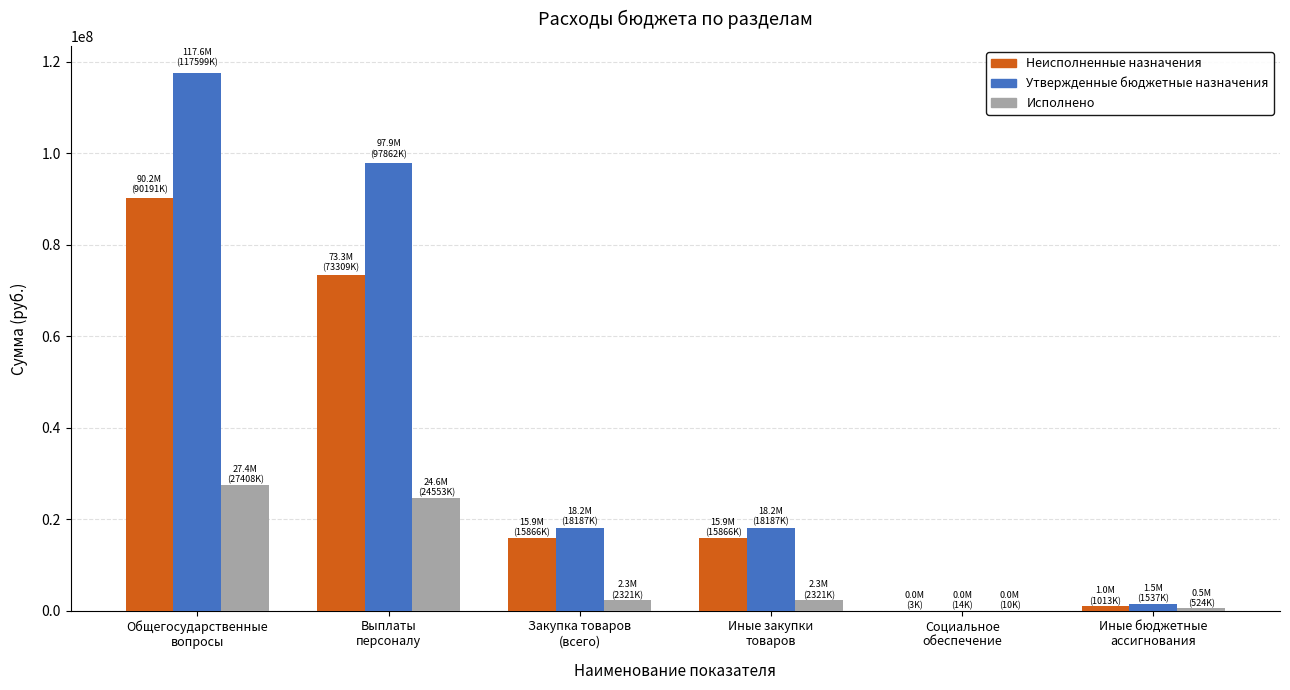

At which label is Утвержденные бюджетные назначения closest to 58806309?

Выплаты
персоналу